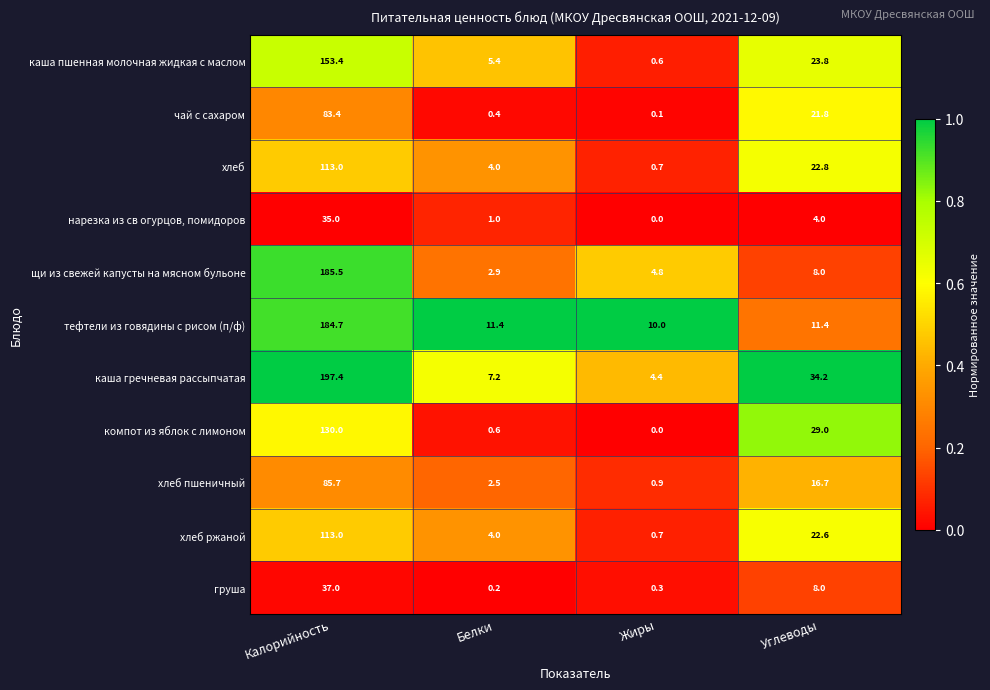

True or false: щи из свежей капусты на мясном бульоне has a value of 185.5 at Калорийность.

True